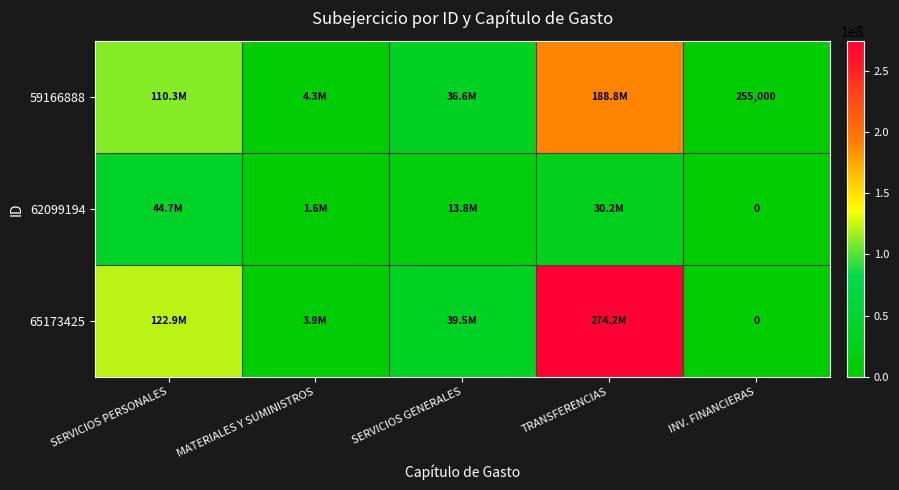

At which label is 59166888 closest to 94516070?

SERVICIOS PERSONALES